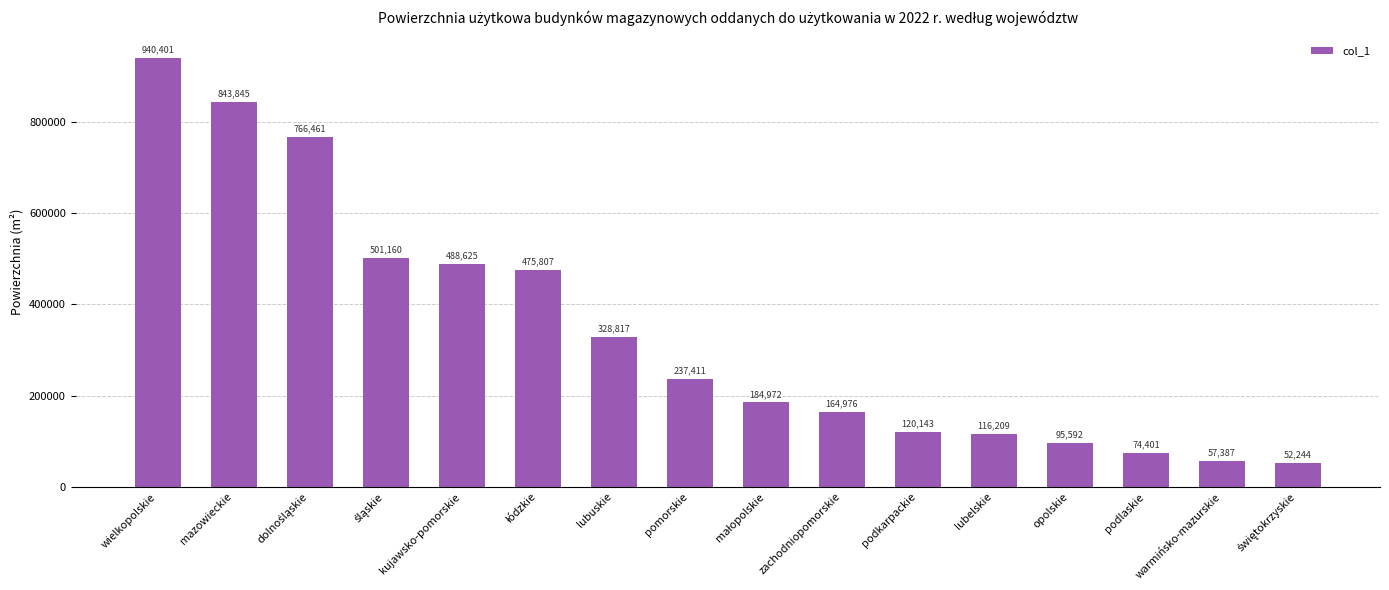

What is the sum of the values at kujawsko-pomorskie and mazowieckie?

1332470